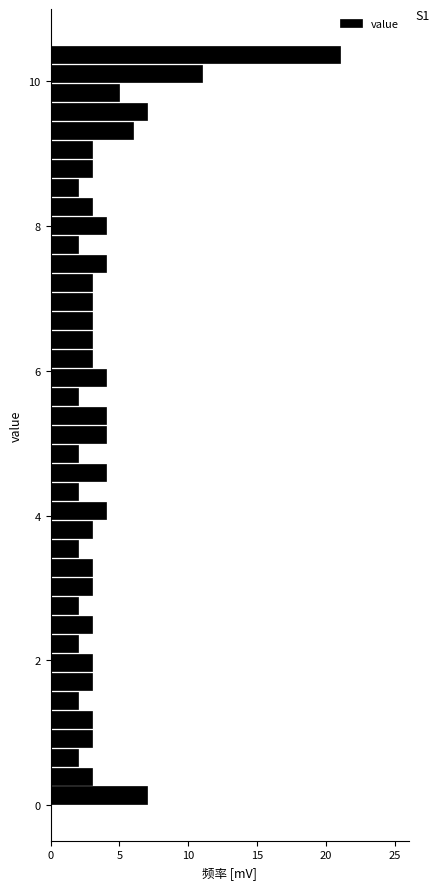

Read against the y-axis, roughly where is the centre of the longest bar?

10.4